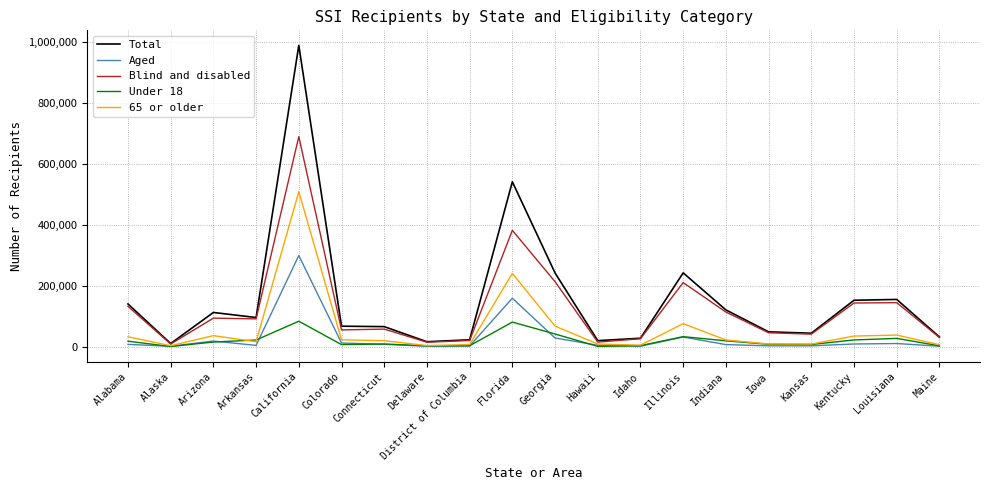

Is the value of Aged at Delaware greater than the value of Total at Connecticut?

No